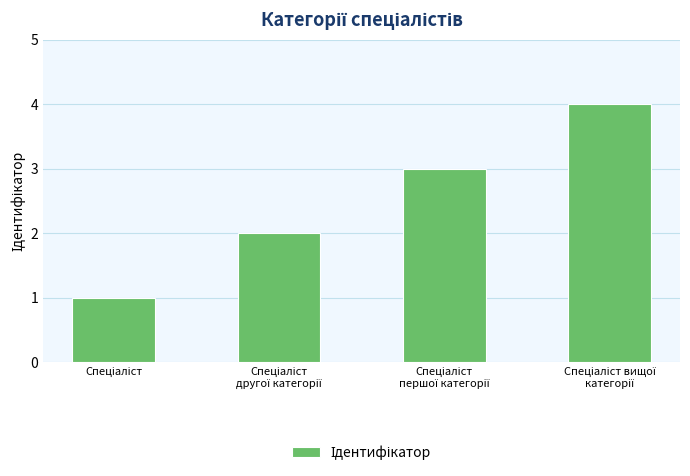

What is the maximum value shown in the chart?

4